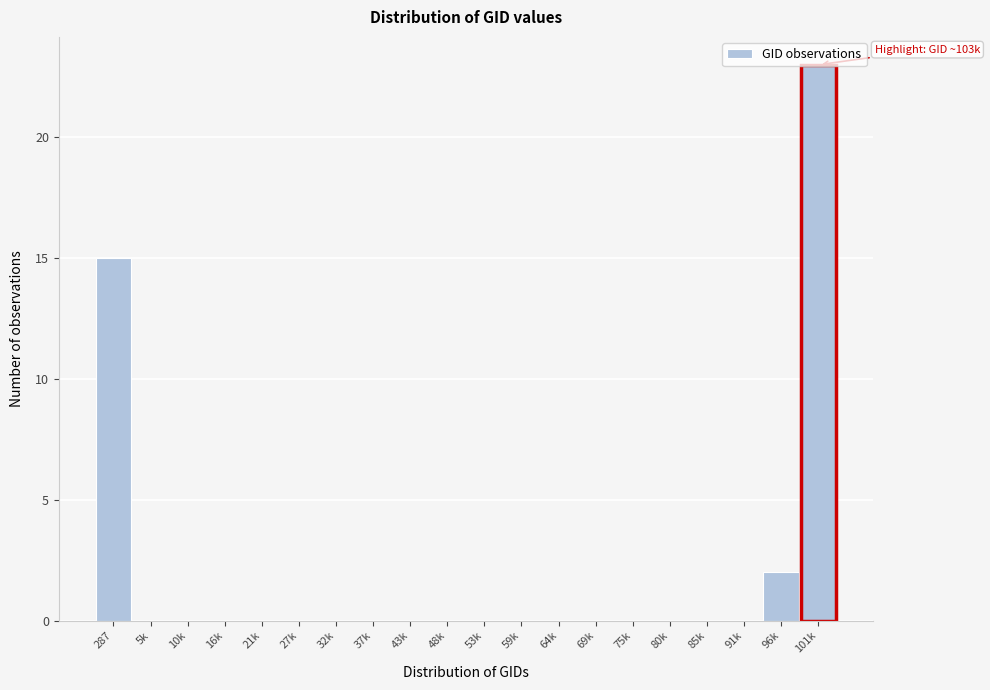

What is the greatest value displayed?

23